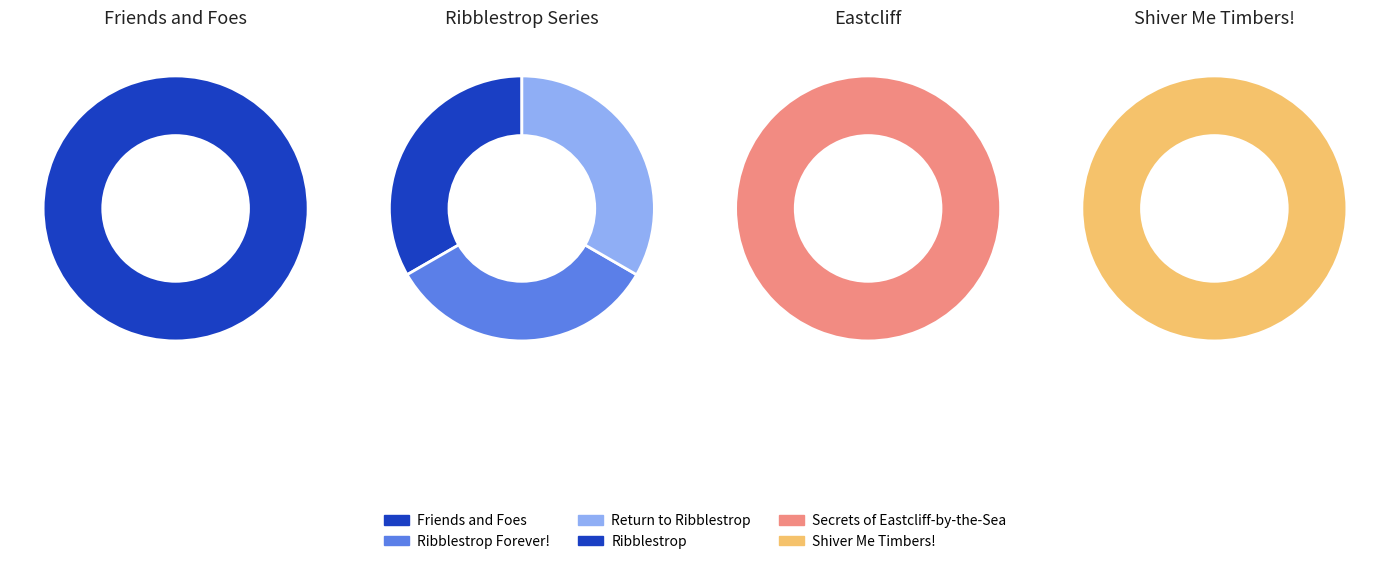

What is the ratio of the value at Ribblestrop to the value at Secrets of Eastcliff-by-the-Sea?

1.0